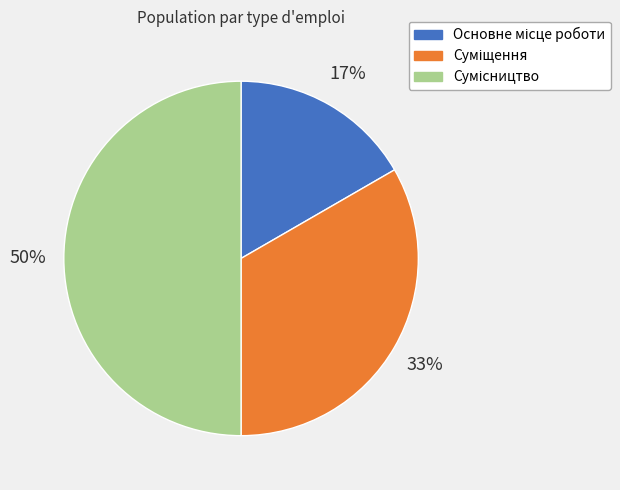

To the nearest percent, what is the average slice percentage?

33%